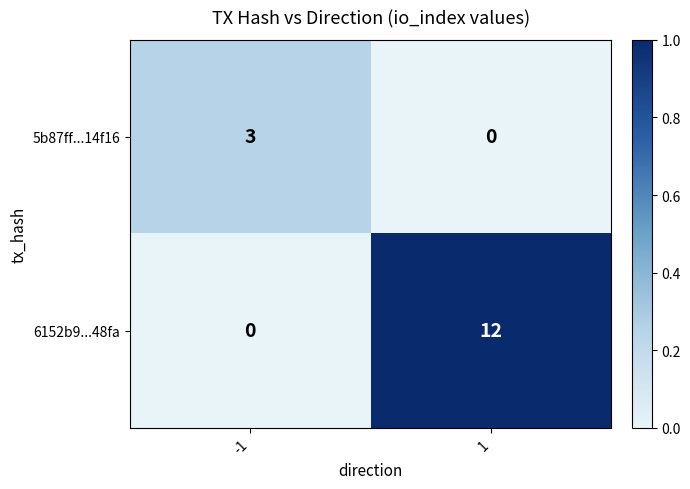

Which series has the largest total across all categories?

6152b9...48fa